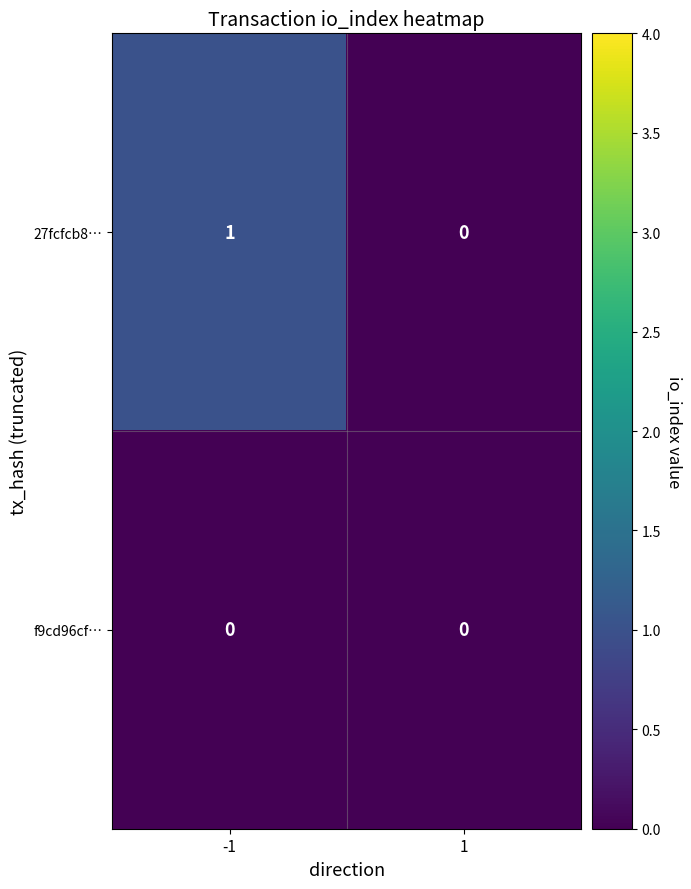

List the series in order of their peak value, highest first.

27fcfcb8…, f9cd96cf…